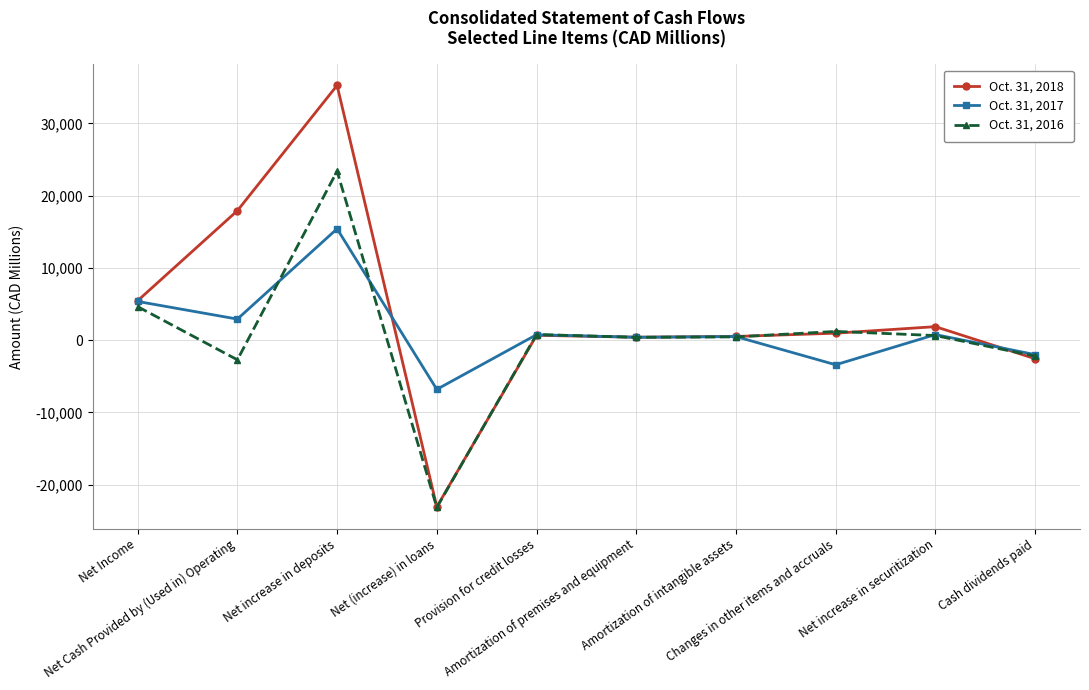

What is the approximate value of Oct. 31, 2017 at Net (increase) in loans?

-6823